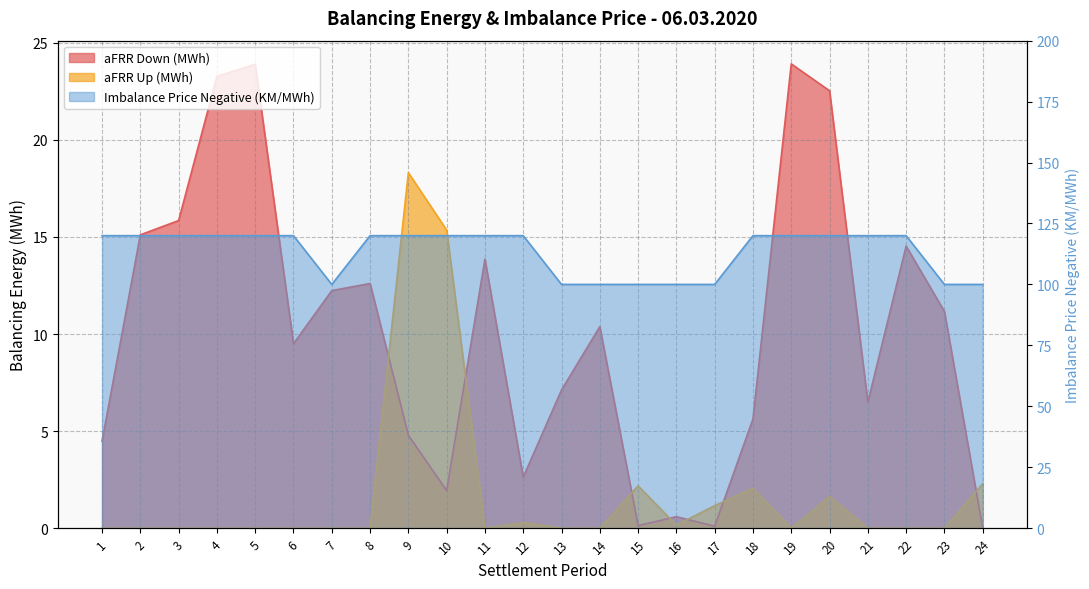

True or false: Imbalance Price Negative (KM/MWh) has a value of 120.0 at 18.

True